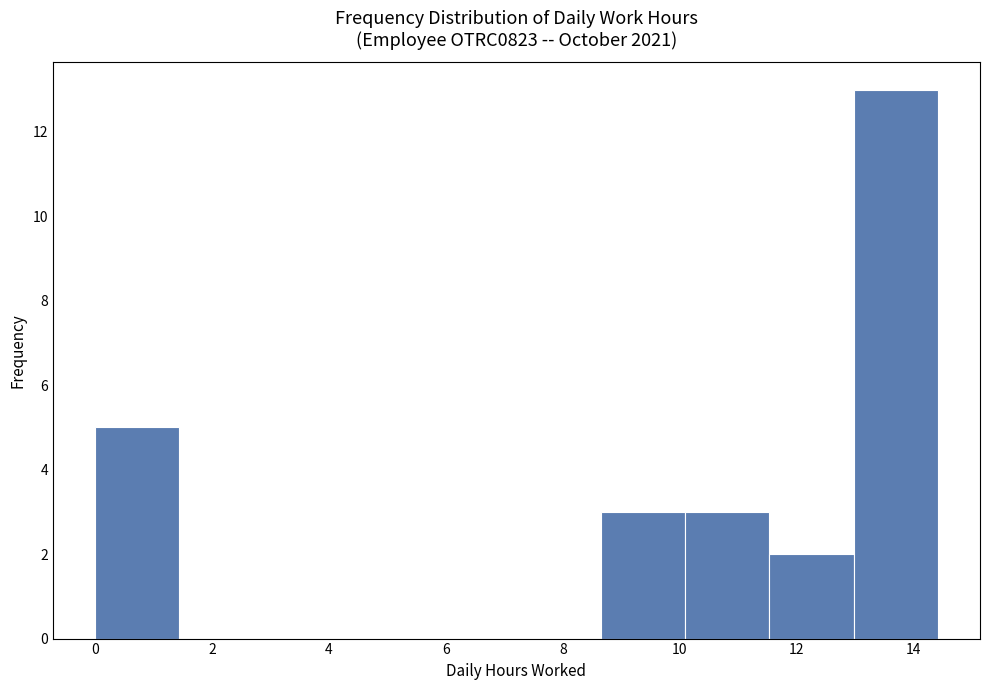

Reading left to right, transcribe this chart: for each bar, give the range it covers on the x-axis and its height. Neither the bar edges nor the heights are printed on the chart, so give them approximately, as read against the axes.

0.0 to 1.4: 5
1.4 to 2.8: 0
2.8 to 4.4: 0
4.4 to 5.8: 0
5.8 to 7.2: 0
7.2 to 8.6: 0
8.6 to 10.0: 3
10.0 to 11.6: 3
11.6 to 13.0: 2
13.0 to 14.4: 13